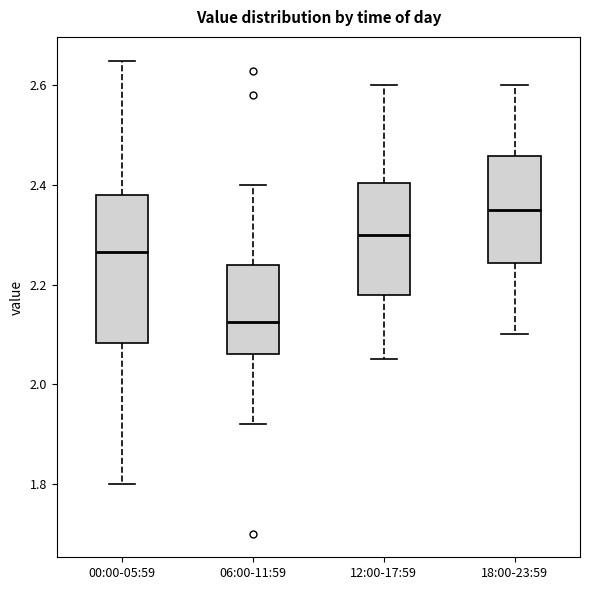

Comparing the boxes themselves (not the whiskers), which one is the tallest?

00:00-05:59